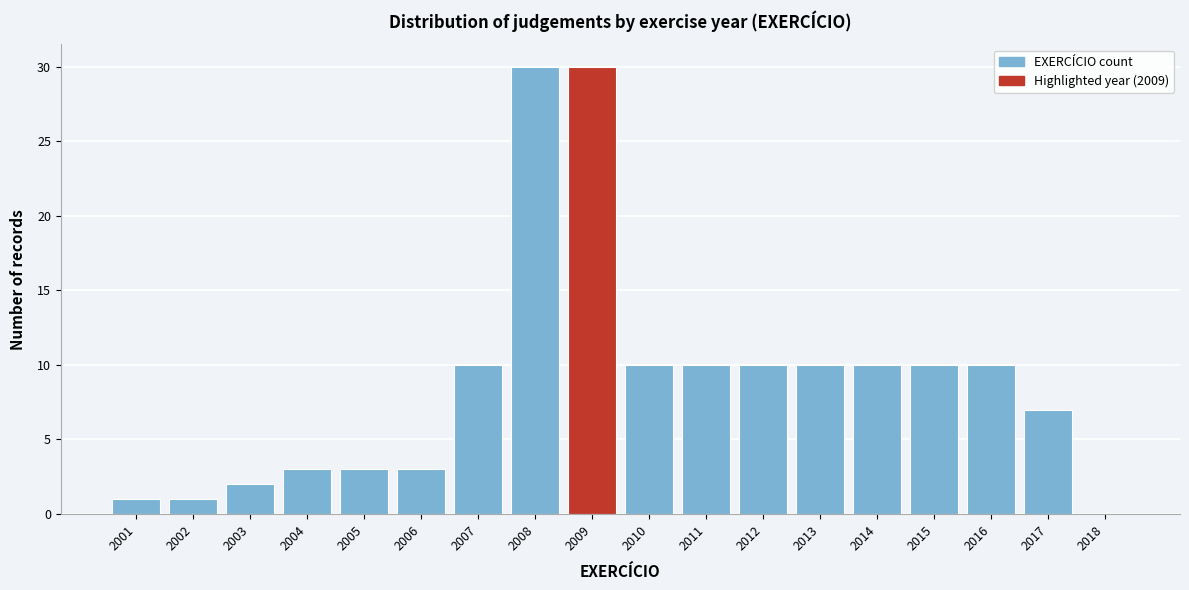

Reading left to right, list all the values displayed in this chart.

2001=1	2002=1	2003=2	2004=3	2005=3	2006=3	2007=10	2008=30	2009=30	2010=10	2011=10	2012=10	2013=10	2014=10	2015=10	2016=10	2017=7	2018=0